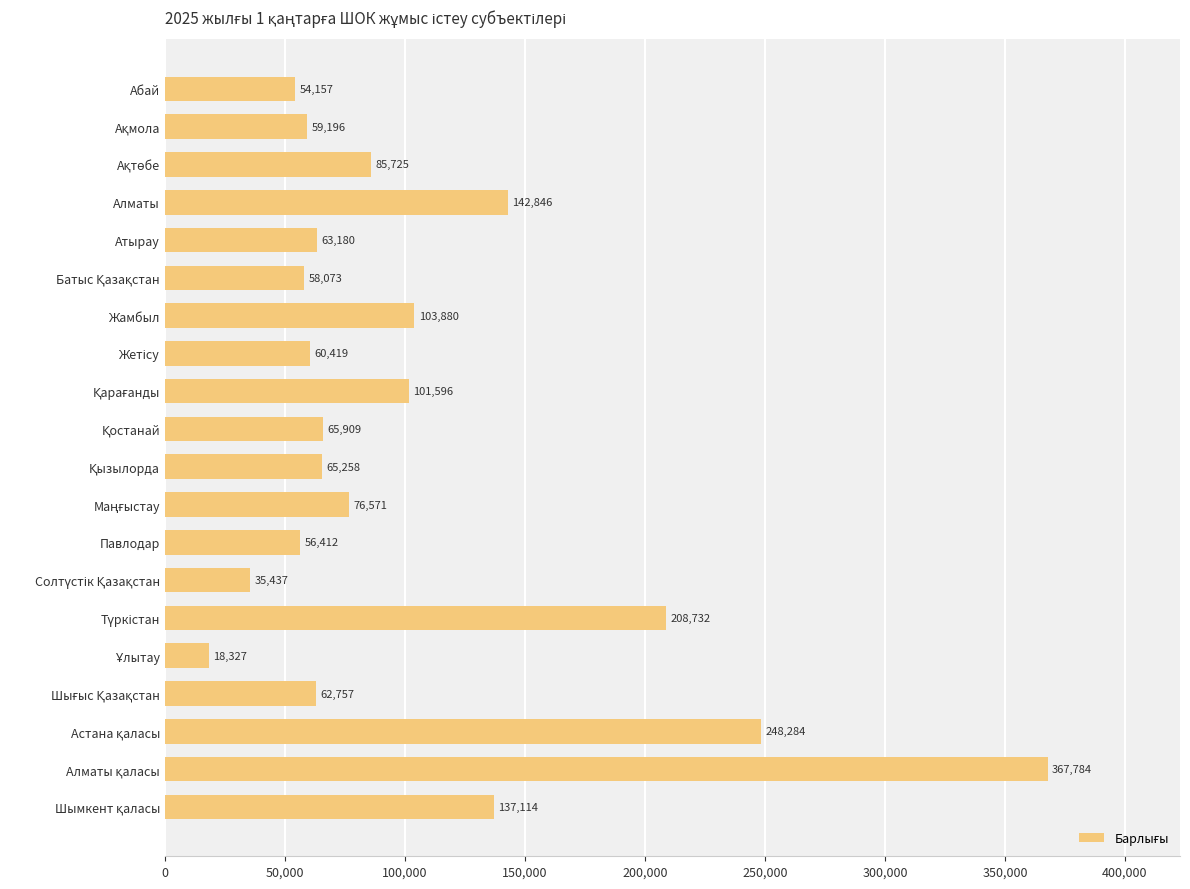

Does the chart contain stacked bars?

No